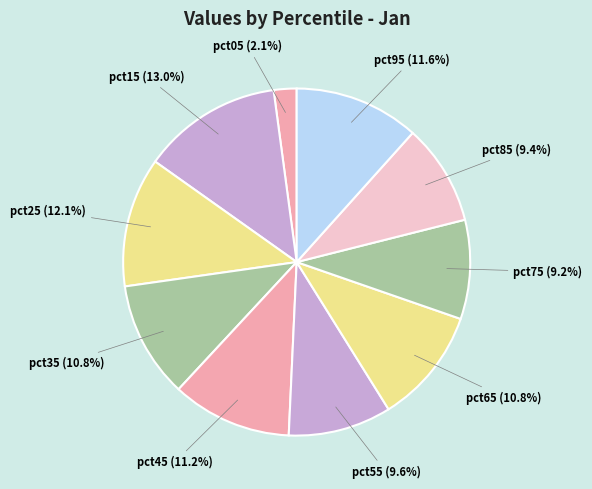

To the nearest percent, what is the average slice percentage?

10%